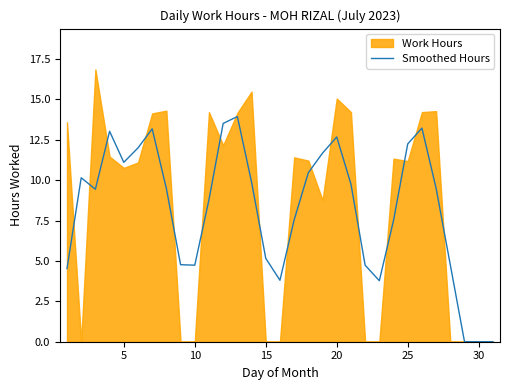

True or false: Smoothed Hours has a value of 12.2 at 25.

True